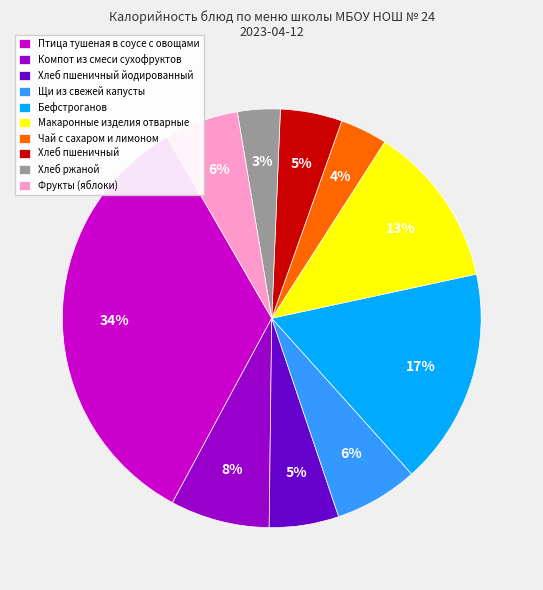

What is the ratio of the value at Хлеб ржаной to the value at Хлеб пшеничный йодированный?

0.6